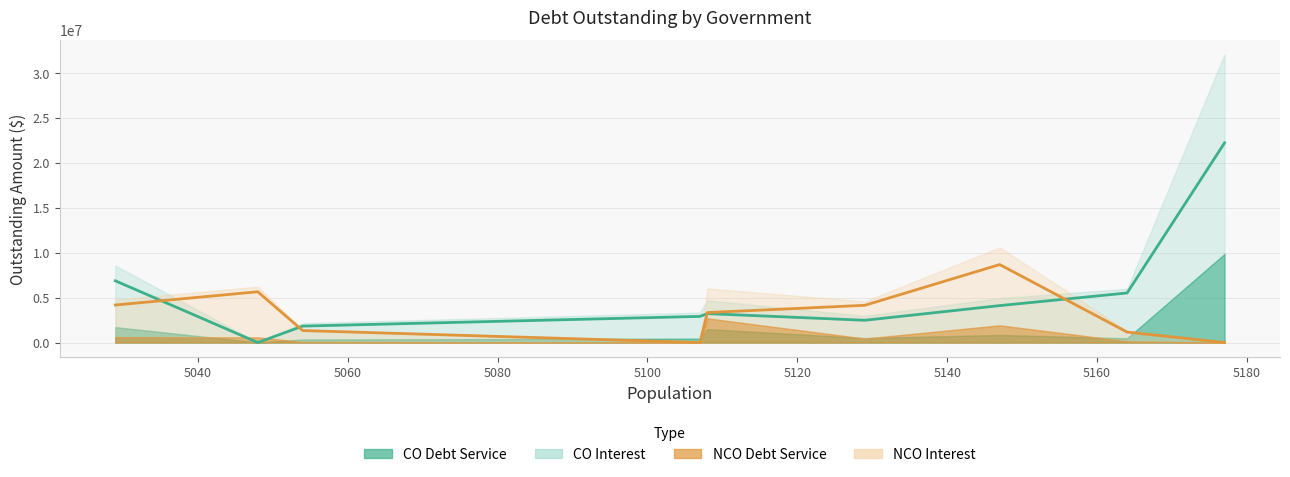

True or false: NCOPrincipalOutstanding and COPrincipalOutstanding intersect in this chart.

True